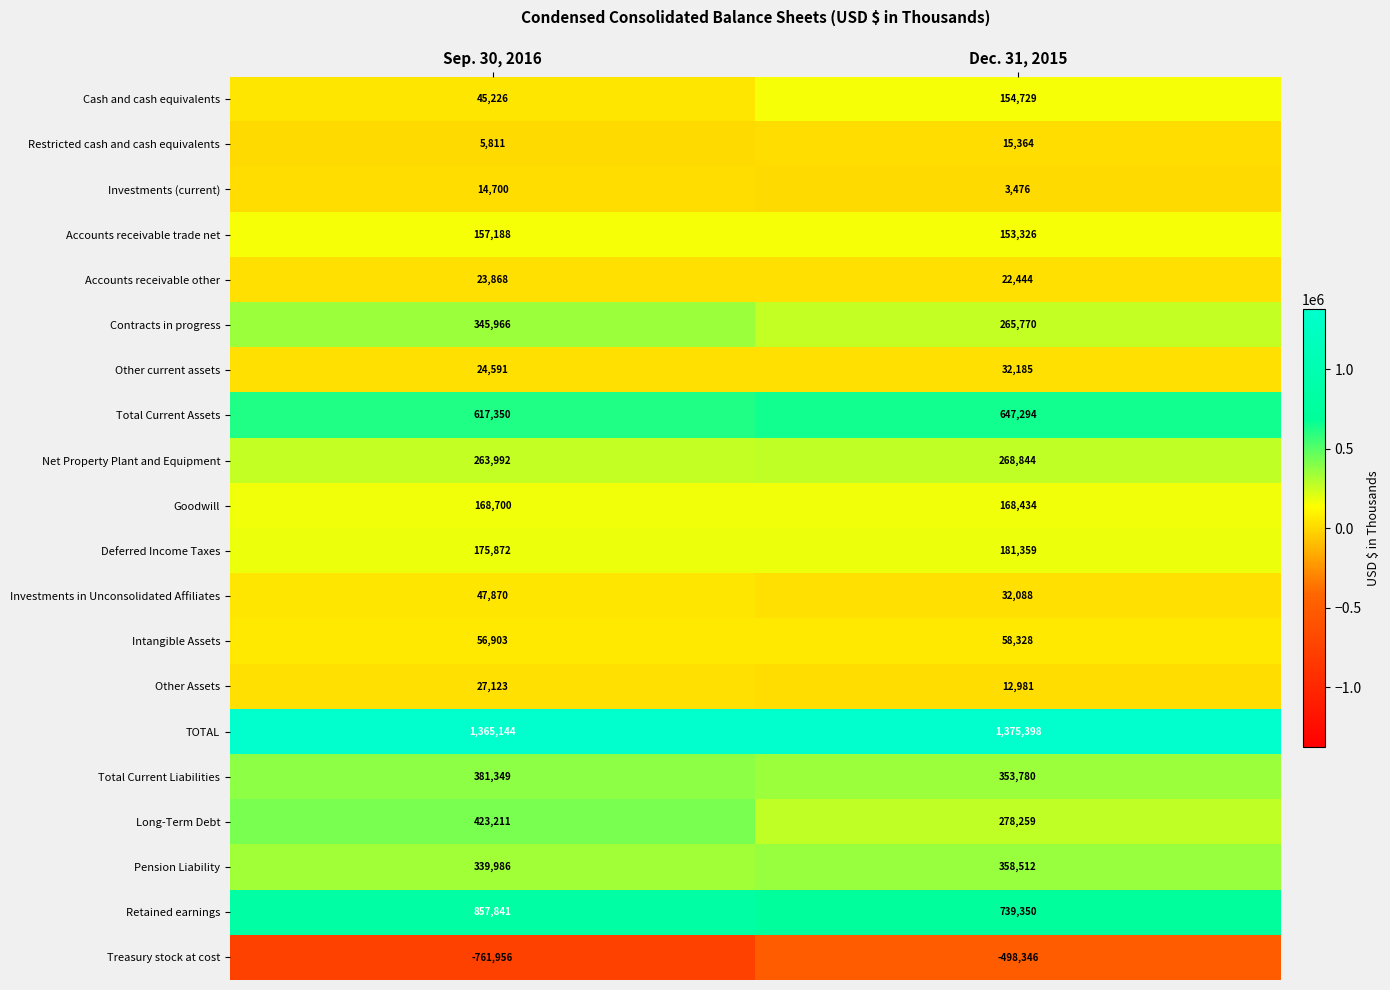

At how many categories does at least one series exceed 992176?

2